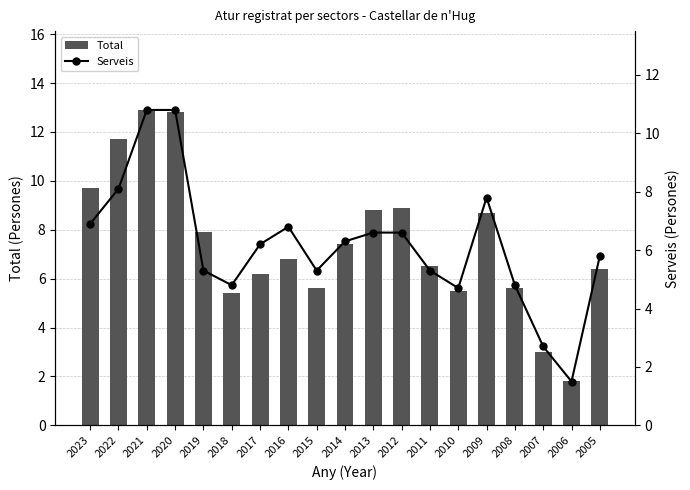

True or false: Serveis has a value of 5.6 at 2020.

False